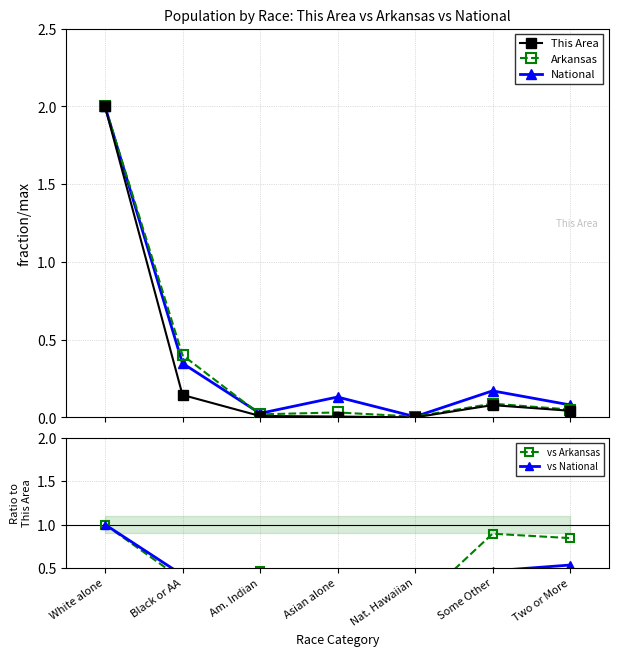

True or false: National has more than 2 interior local peaks.

False